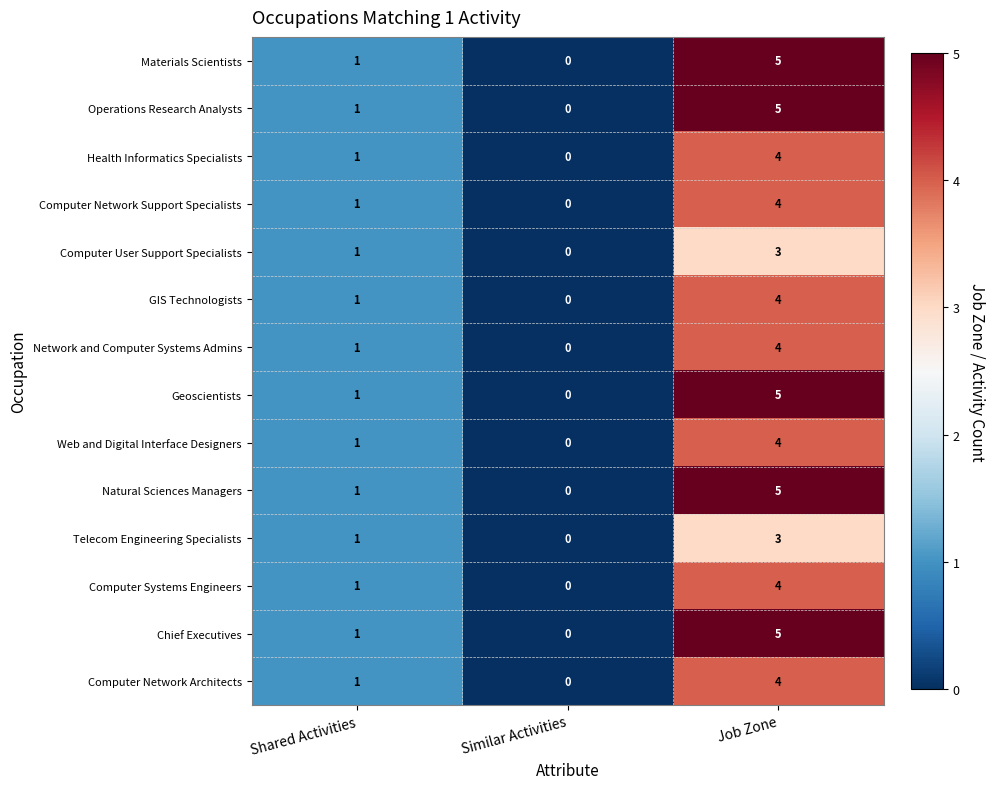

At which category does the chart reach its peak across all series?

Job Zone